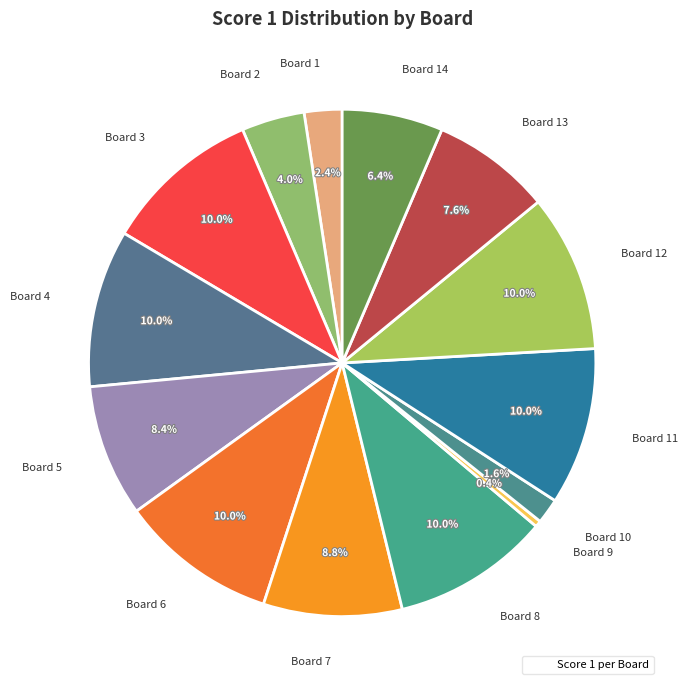

To the nearest percent, what is the combined percentage of Board 6 and Board 13?

18%